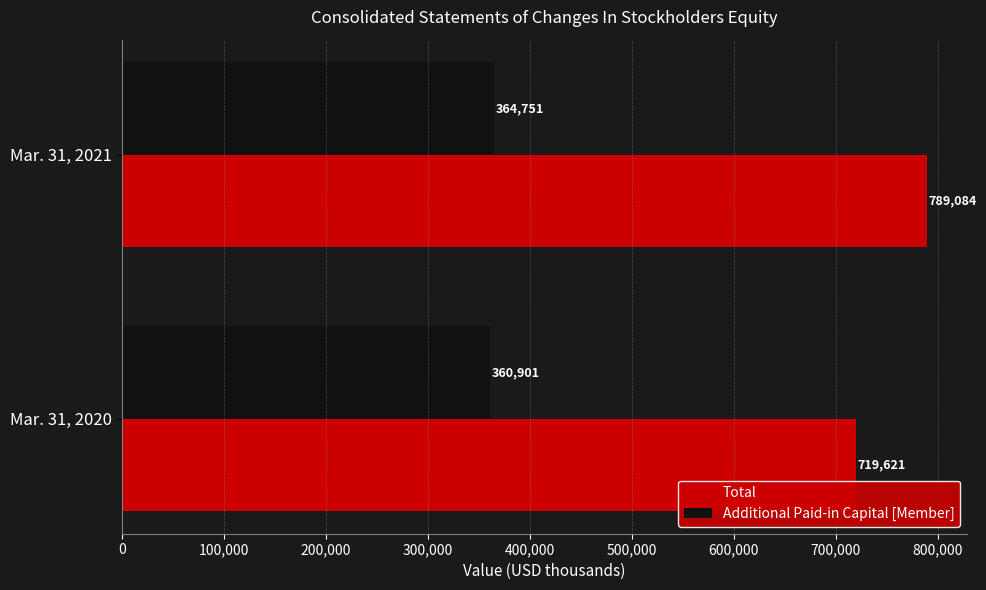

Which series changed the most between Mar. 31, 2020 and Mar. 31, 2021?

Total